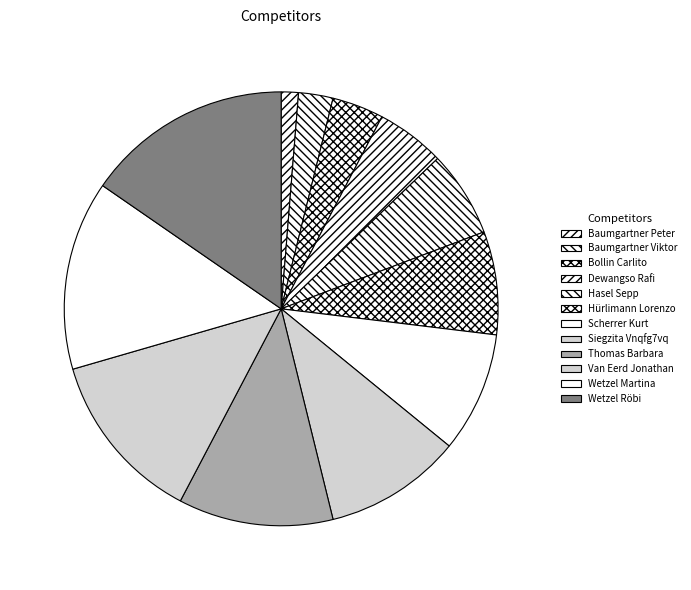

How much of the chart is everything except Hasel Sepp?

93.6%